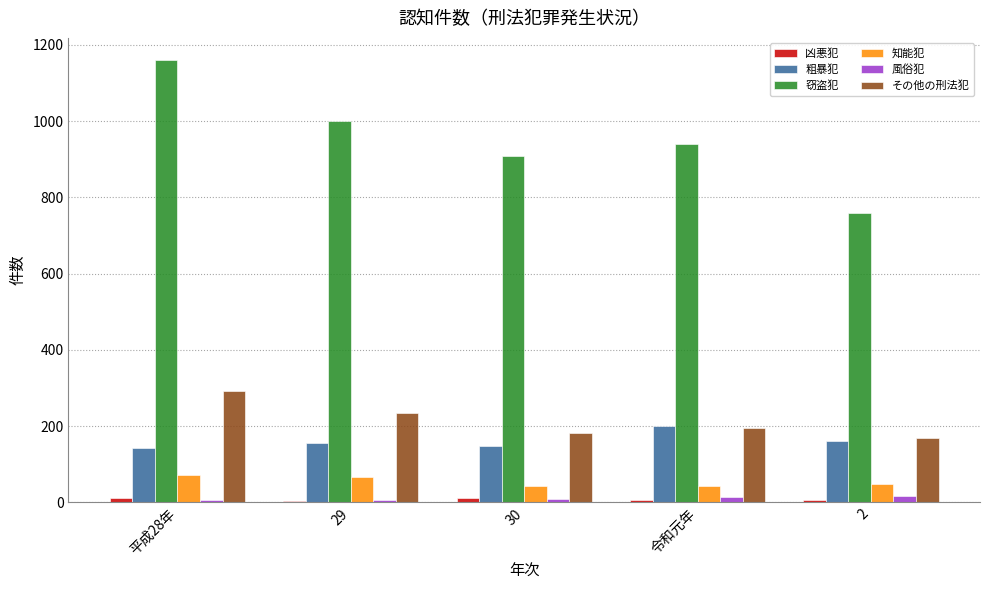

How many values in the 粗暴犯 series are below 155?

2